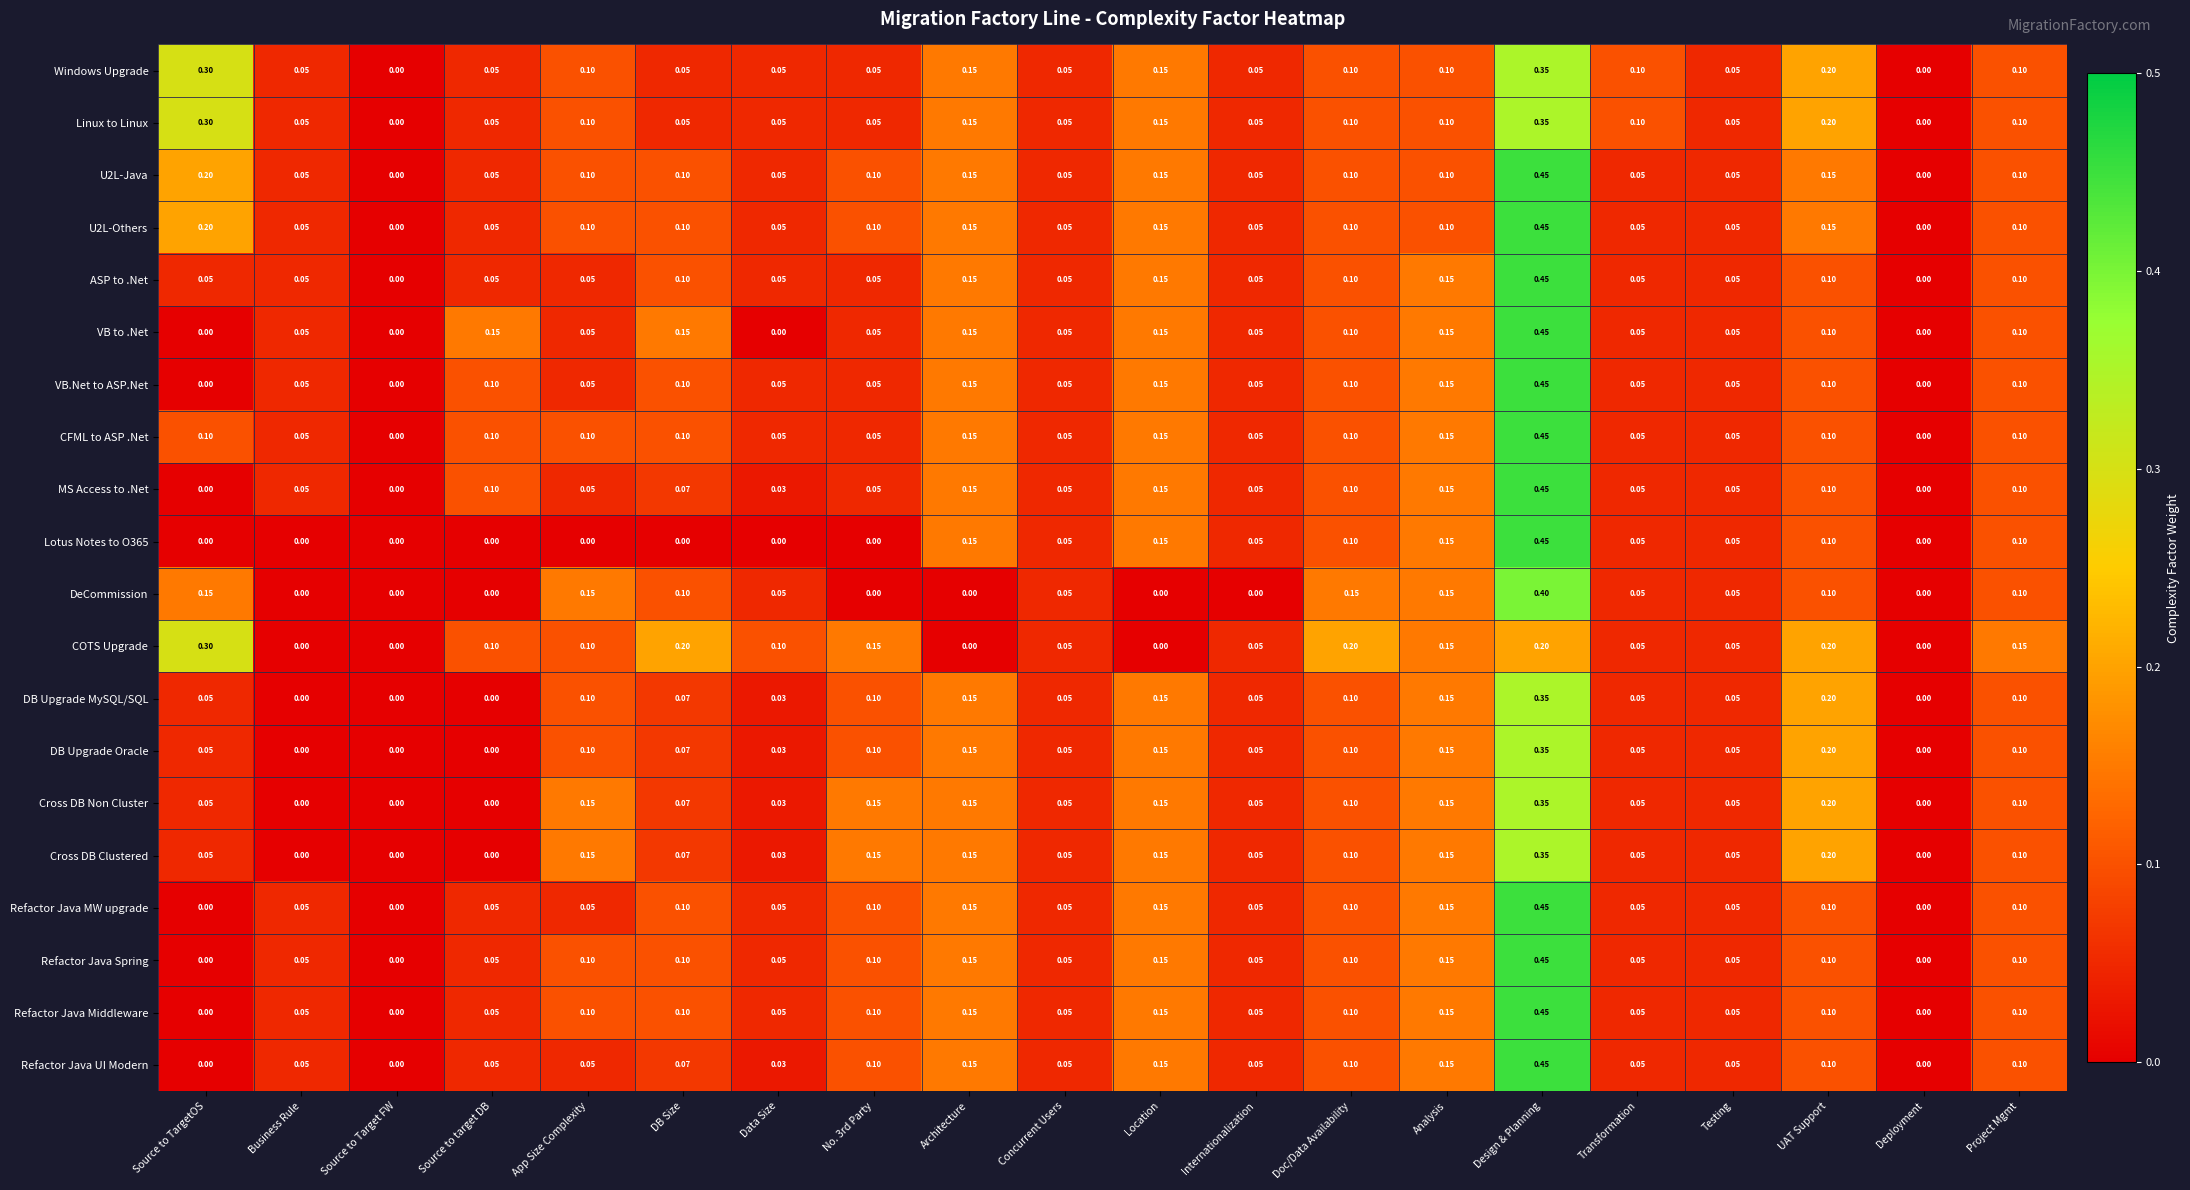

How many categories are shown in the chart?

20